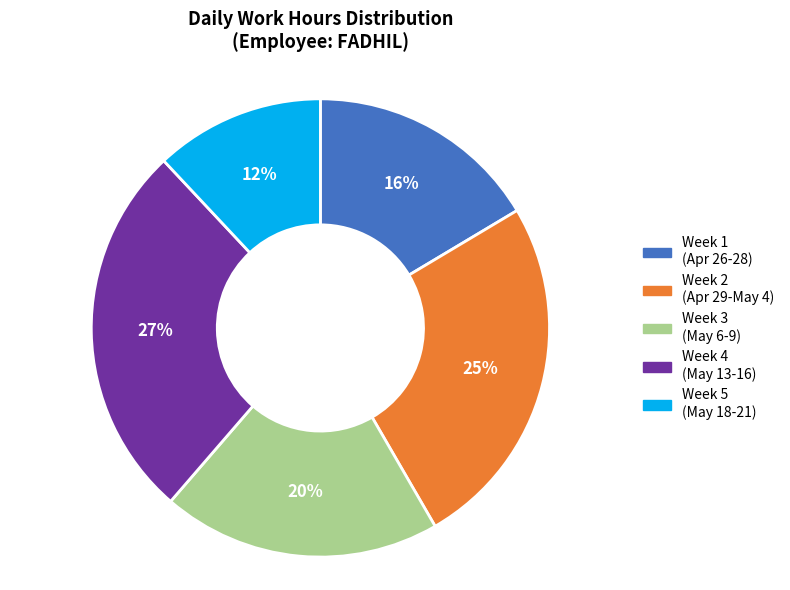

Which has a higher value, Week 3 (May 6-9) or Week 2 (Apr 29-May 4)?

Week 2 (Apr 29-May 4)